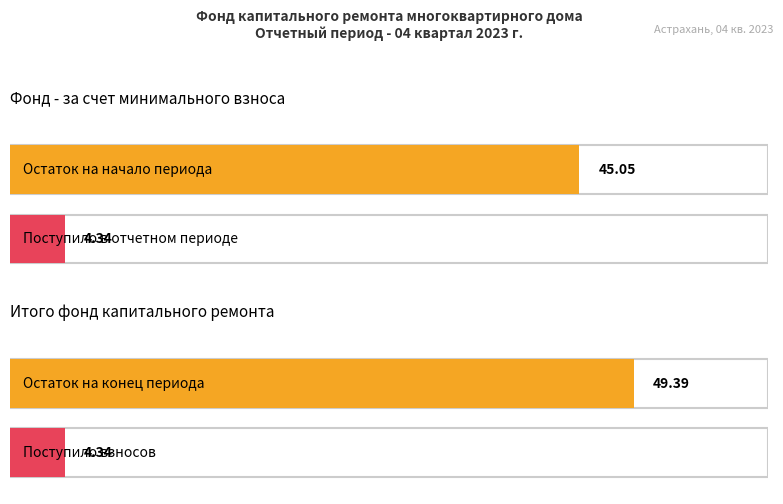

Is the value of Average utilization at Остаток на конец greater than the value of Maximum utilization at Остаток на начало?

Yes